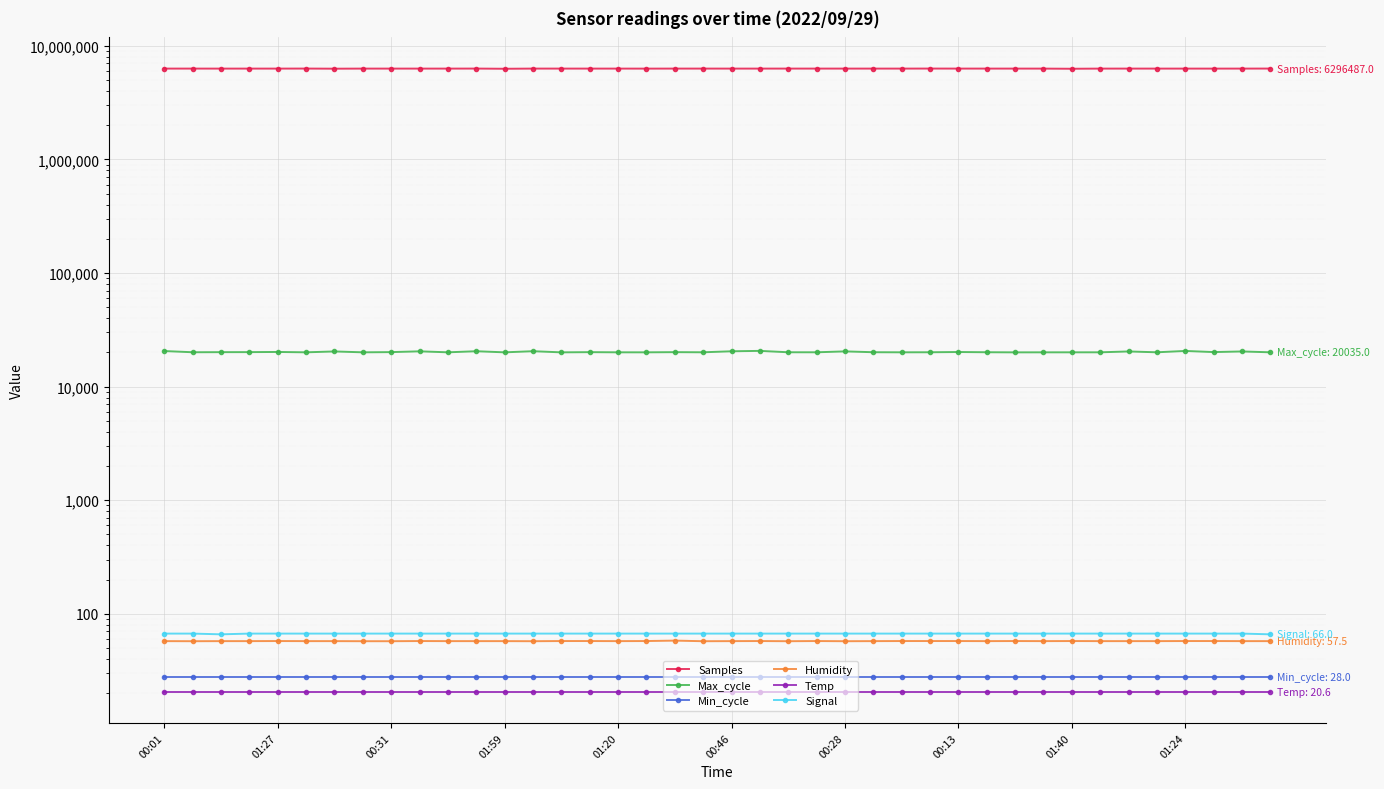

What is the difference between the maximum and second lowest values in the Signal series?

1.0